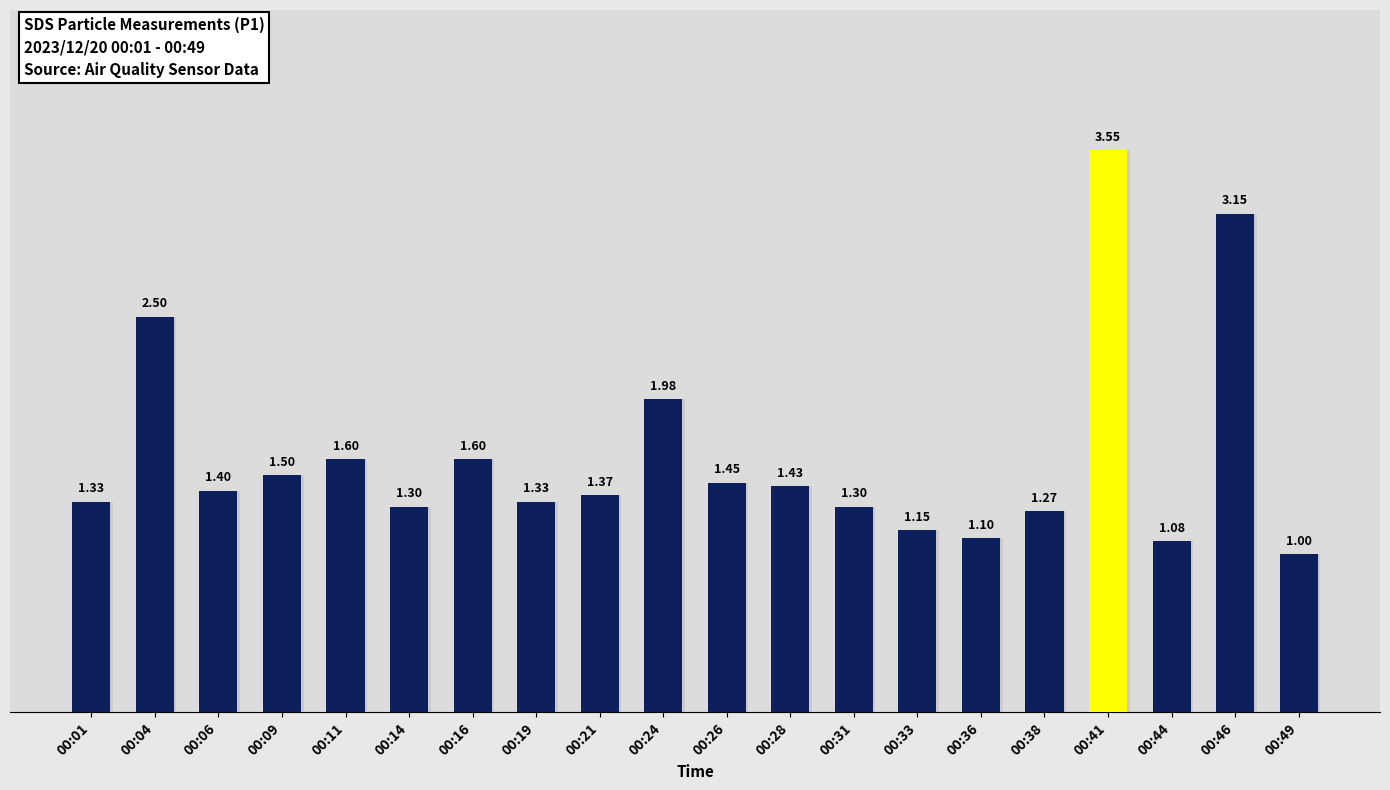

What is the minimum value shown in the chart?

1.0